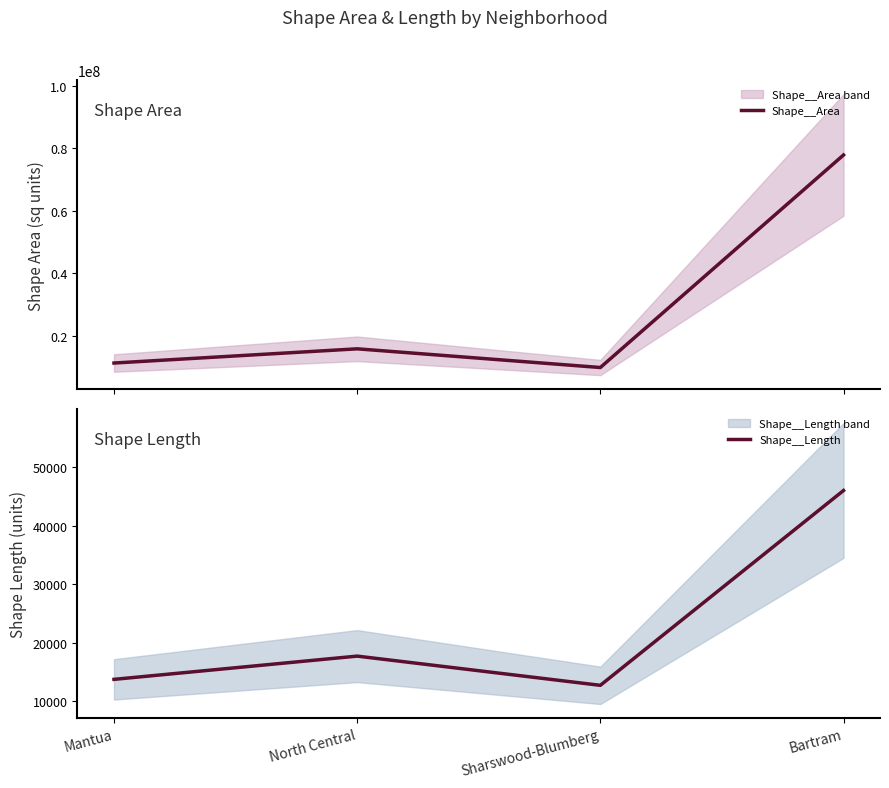

What is the label of the 2nd point from the left?

North Central